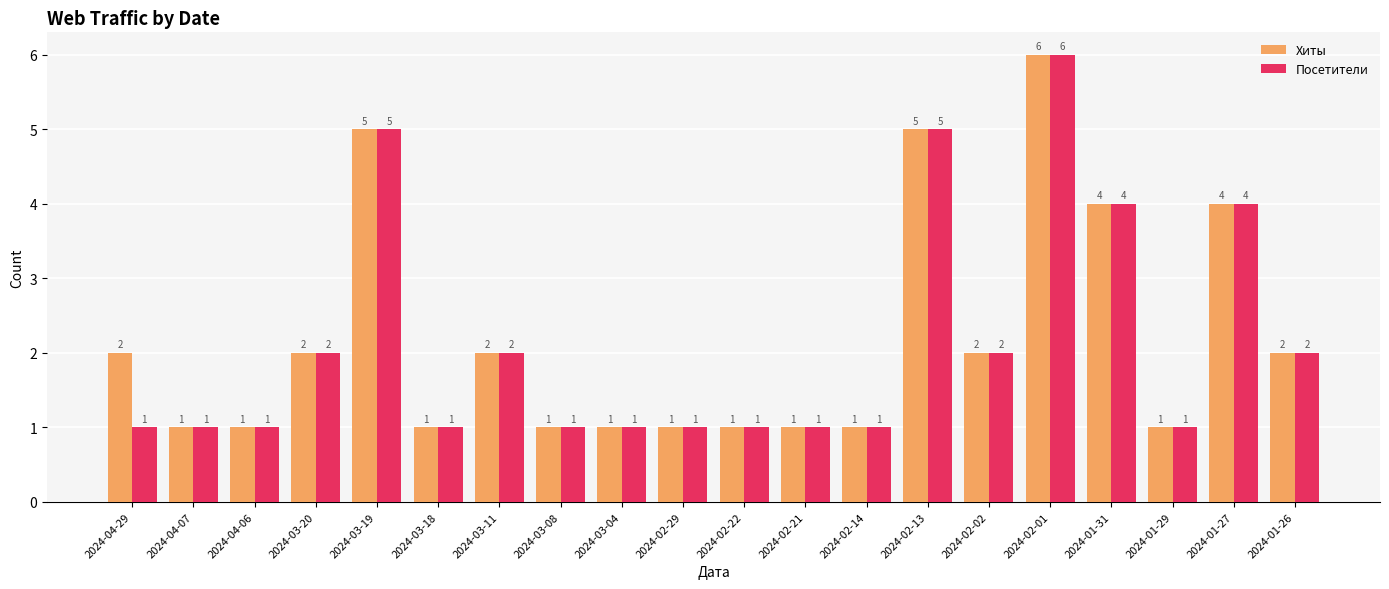

What is the total value across all series at 2024-01-27?

8